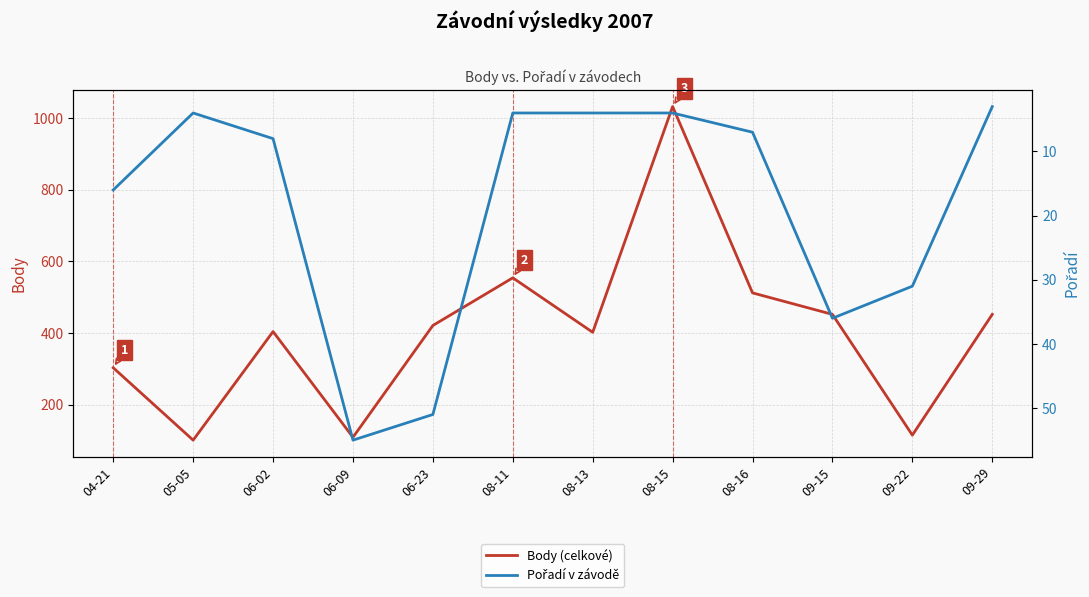

True or false: Body (celkové) and Pořadí v závodě intersect in this chart.

False